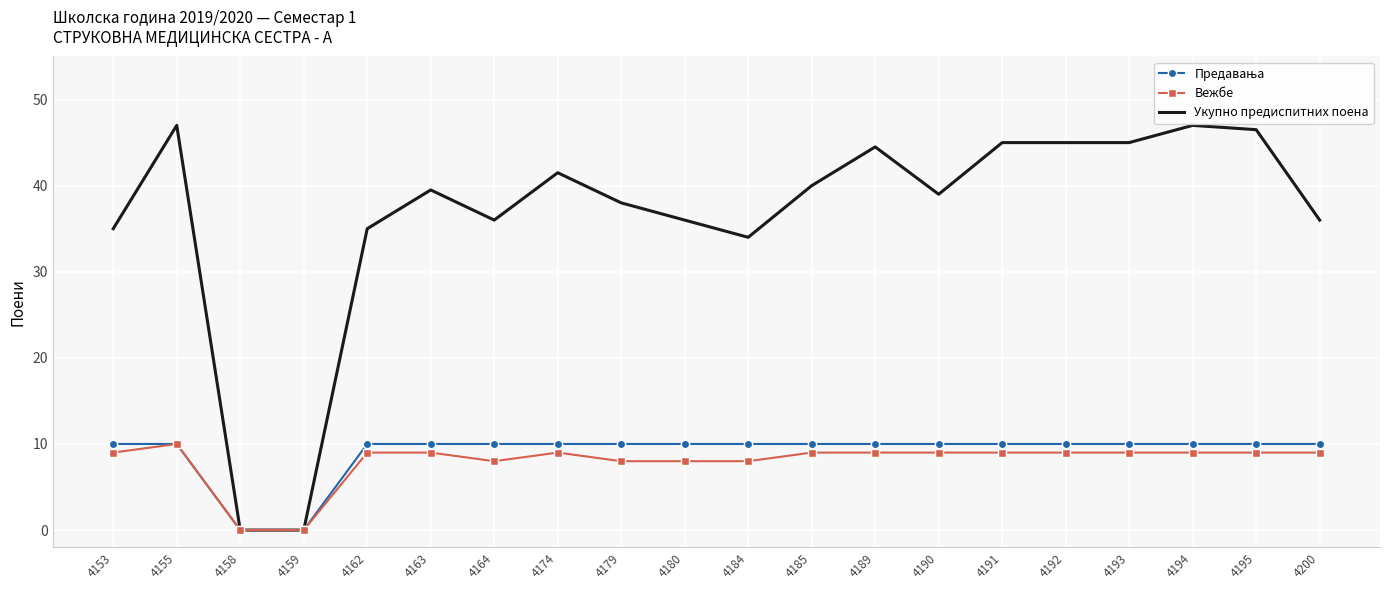

What is the maximum value shown in the chart?

47.0